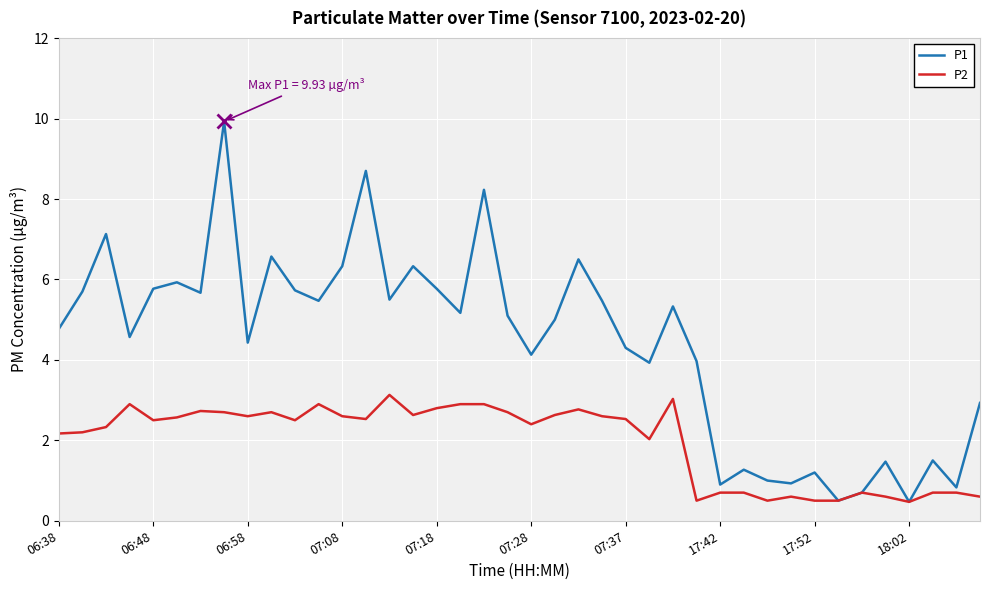

At how many categories does at least one series exceed 2?

29